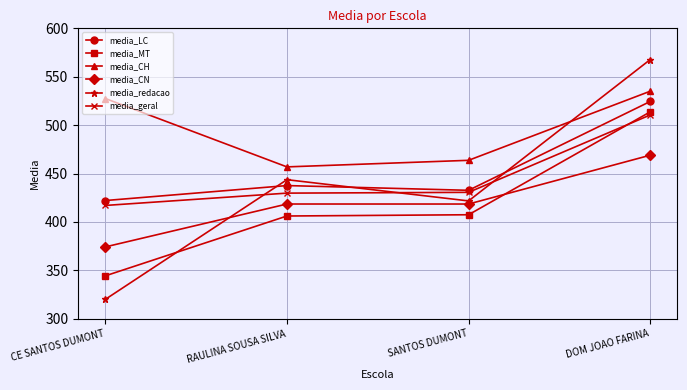

What value does the media_geral series have at RAULINA SOUSA SILVA?

429.8